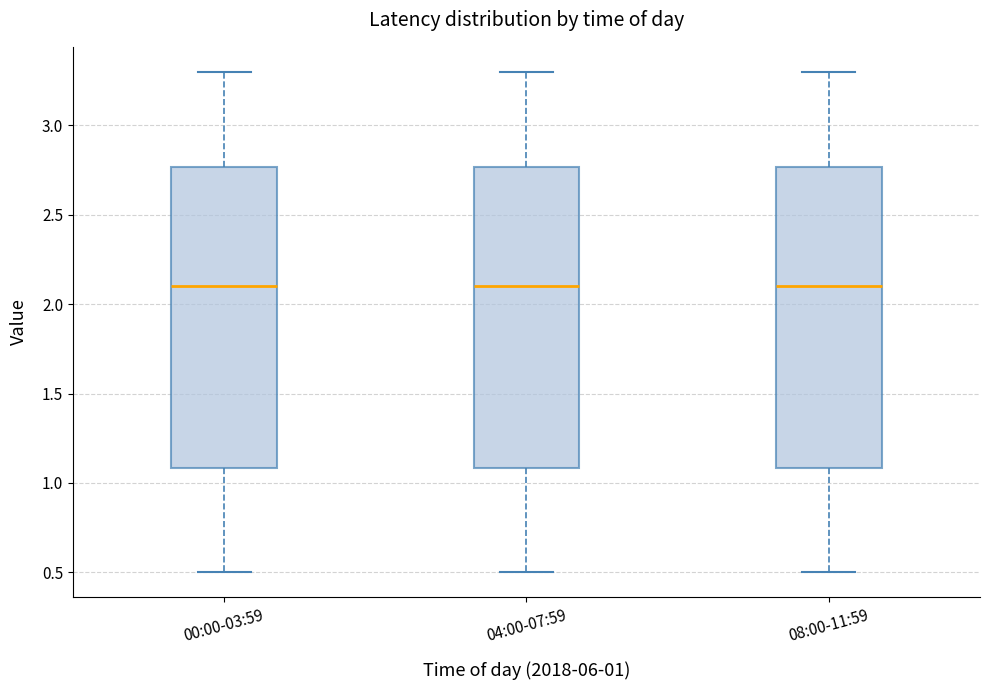

Reading left to right, transcribe this box plot: for each box, give where its median line is, the range the box spans, and where its two whiskers end, as read against the y-axis. The values are not printed on the chart, so give them approximately, as read against the axis.

00:00-03:59: median 2.10, box 1.10 to 2.75, whiskers 0.50 to 3.30
04:00-07:59: median 2.10, box 1.10 to 2.75, whiskers 0.50 to 3.30
08:00-11:59: median 2.10, box 1.10 to 2.75, whiskers 0.50 to 3.30